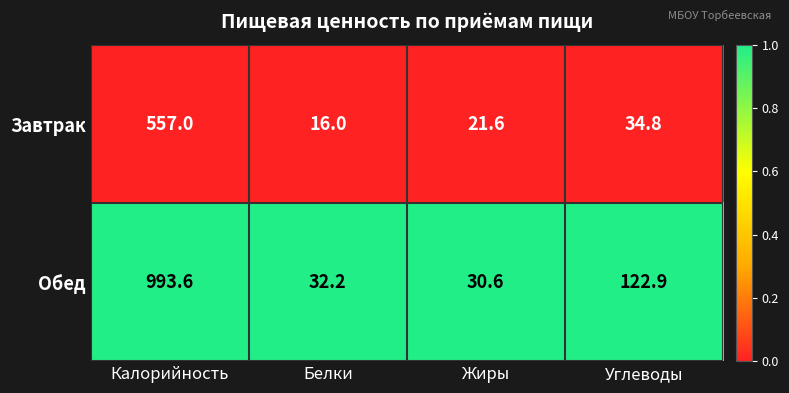

Between Белки and Углеводы, which series saw the biggest shift?

Обед